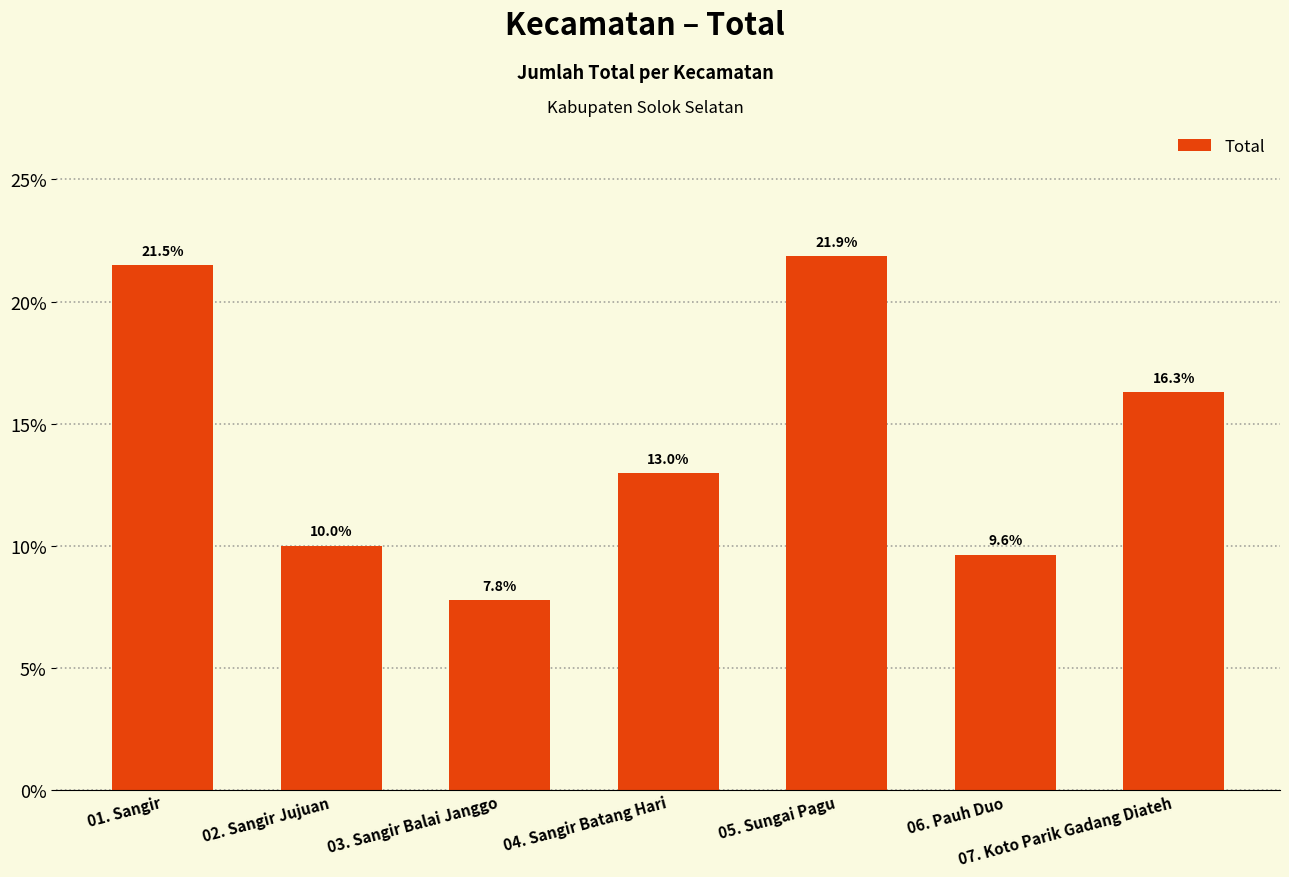

Does the chart contain stacked bars?

No